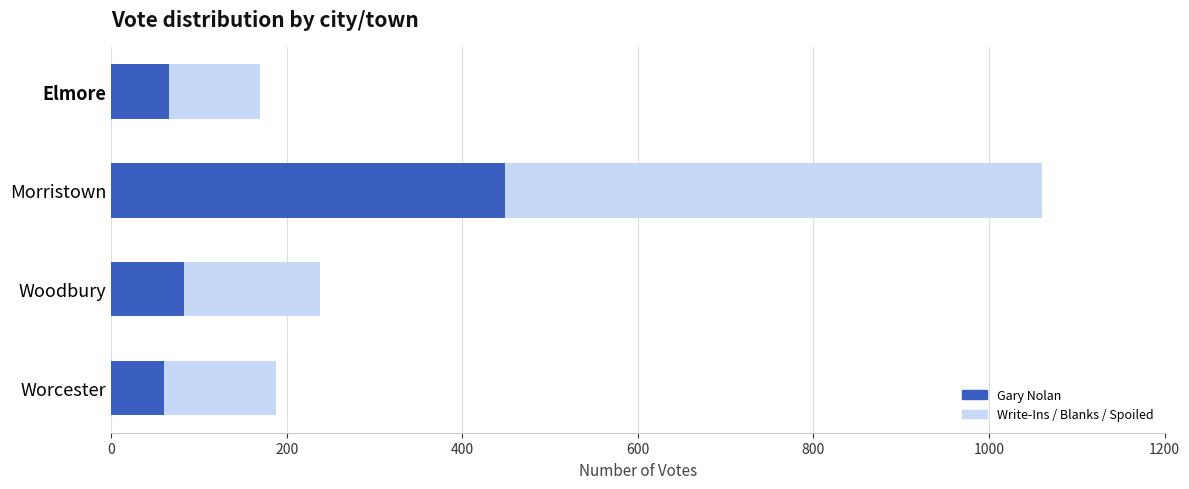

What is the difference between the second highest and second lowest values in the Gary Nolan series?

17